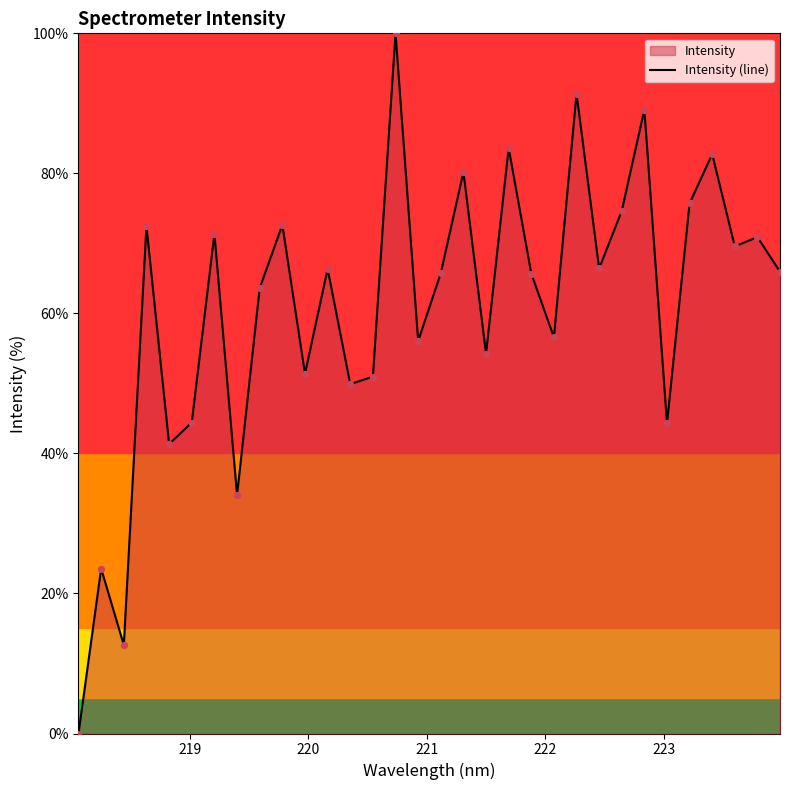

What is the difference between the maximum and minimum values?

100.0